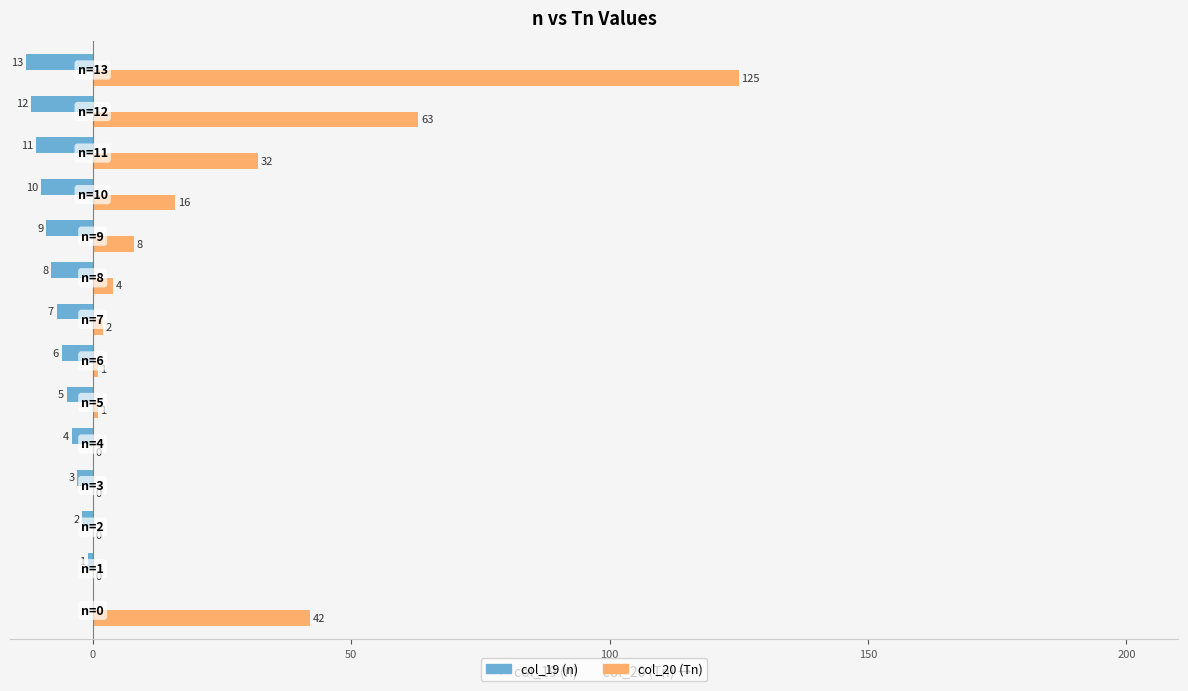

Which series has the largest total across all categories?

col_20 (Tn)